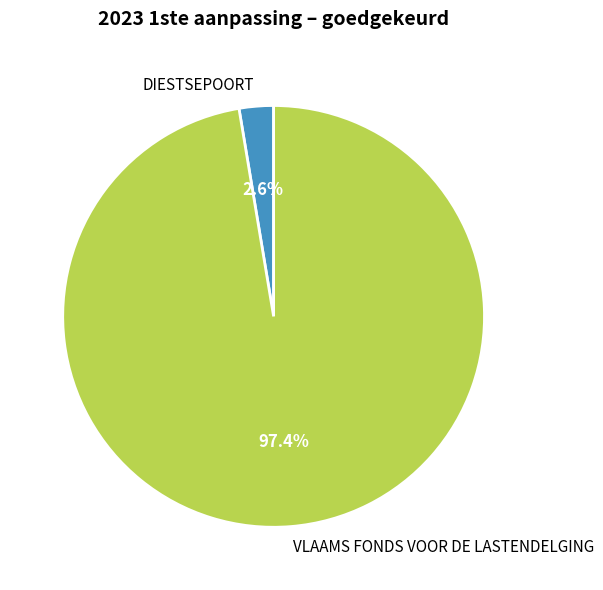

Do VLAAMS FONDS VOOR DE LASTENDELGING and DIESTSEPOORT together represent more than half of the pie?

Yes